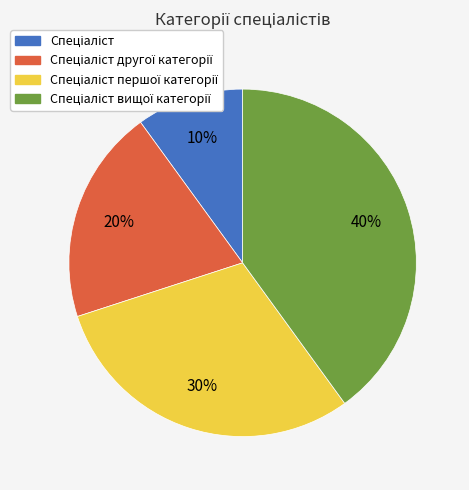

To the nearest percent, what is the average slice percentage?

25%